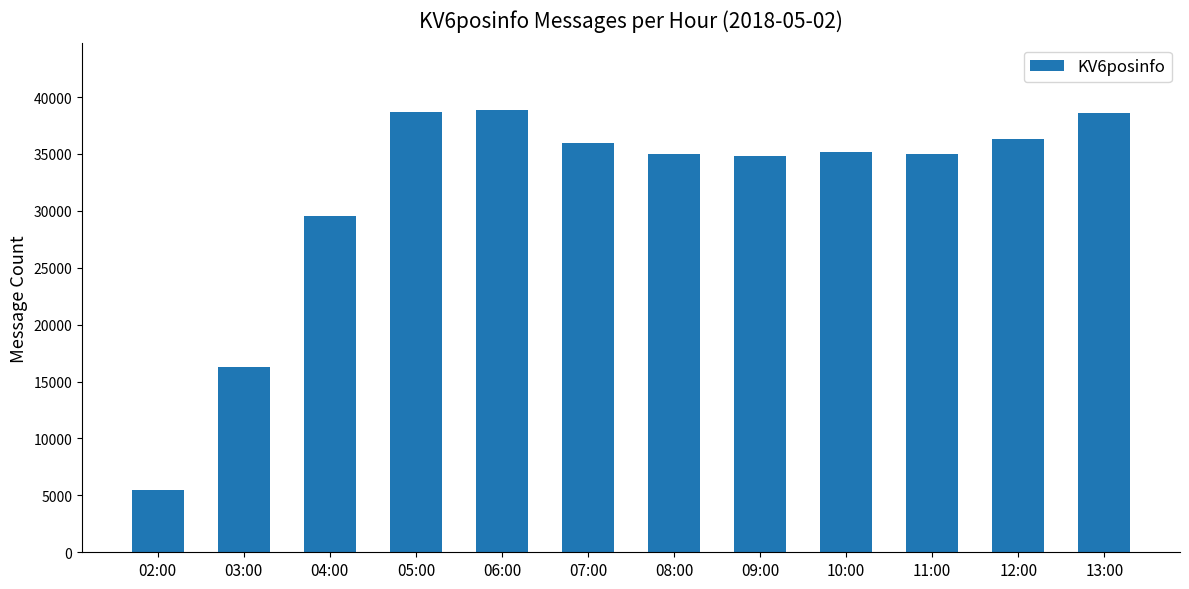

What is the difference between the values at 08:00 and 04:00?

5449